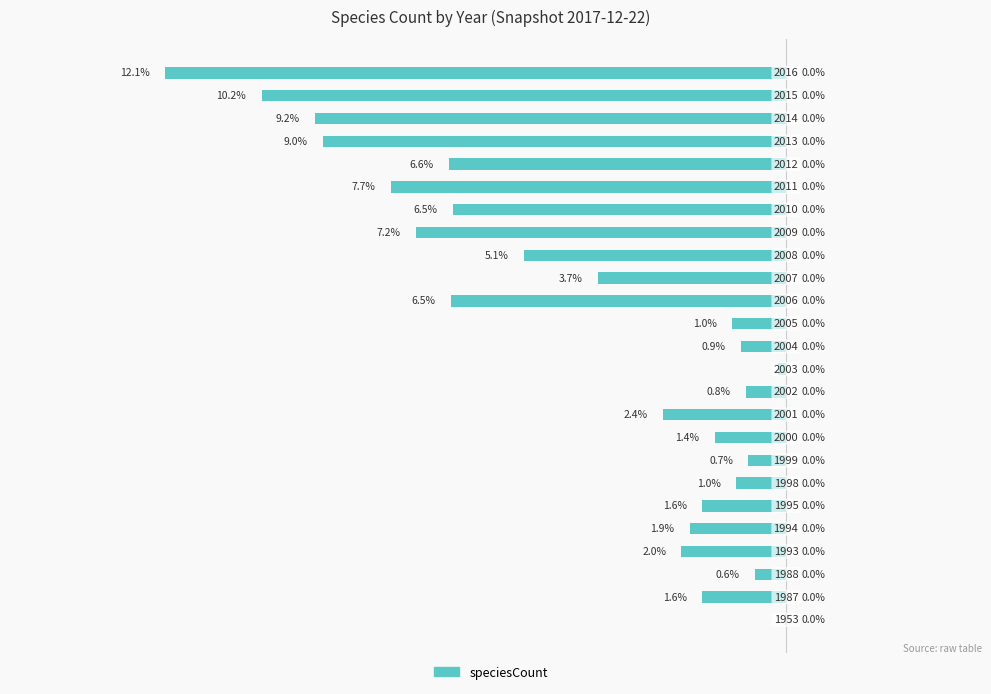

Are the bars horizontal?

Yes